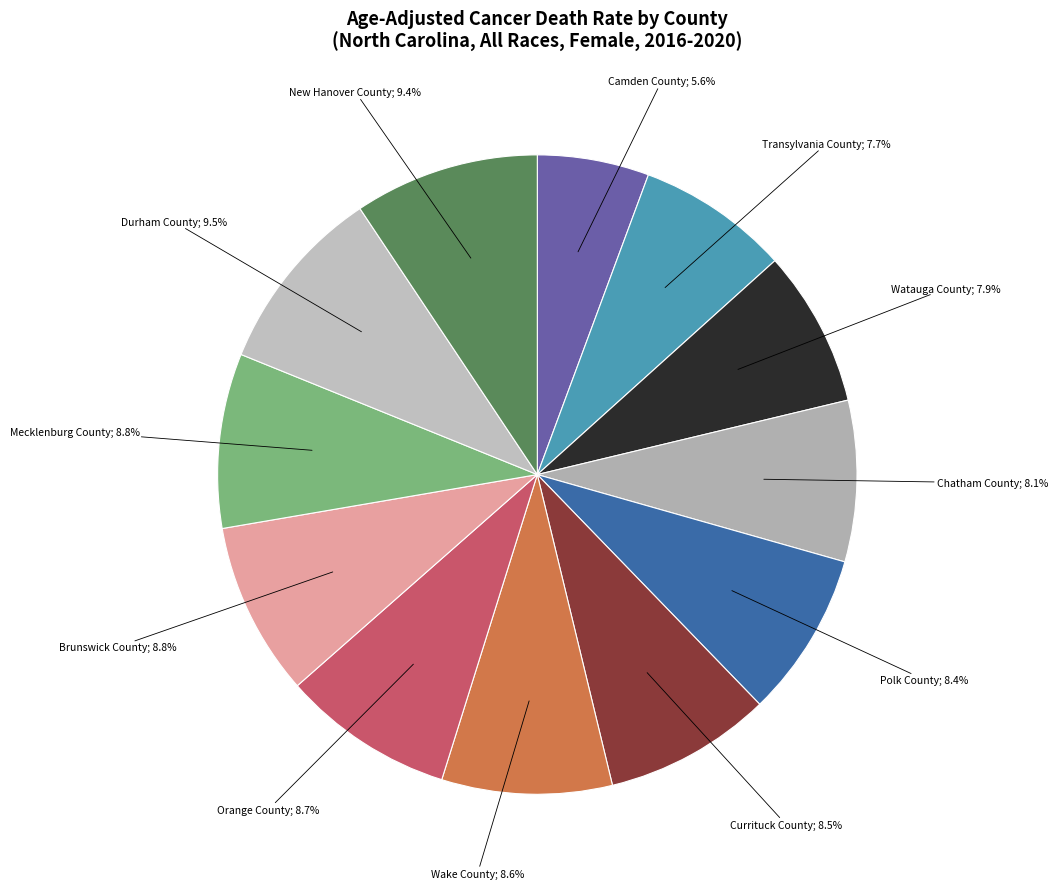

How many segments does this pie chart have?

12